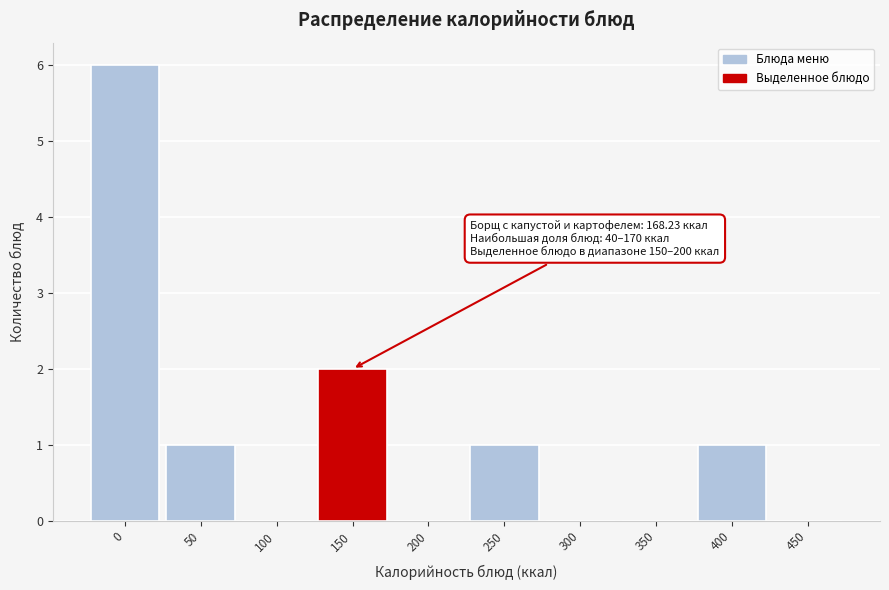

Reading right to left, list all the values displayed in this chart.

450=0	400=1	350=0	300=0	250=1	200=0	150=2	100=0	50=1	0=6